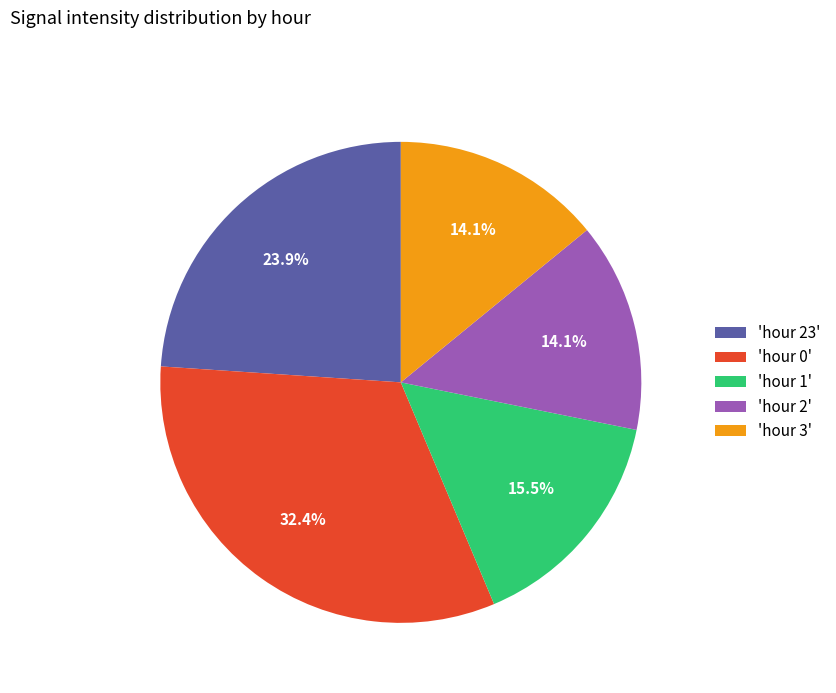

Which has a higher value, 'hour 0' or 'hour 2'?

'hour 0'